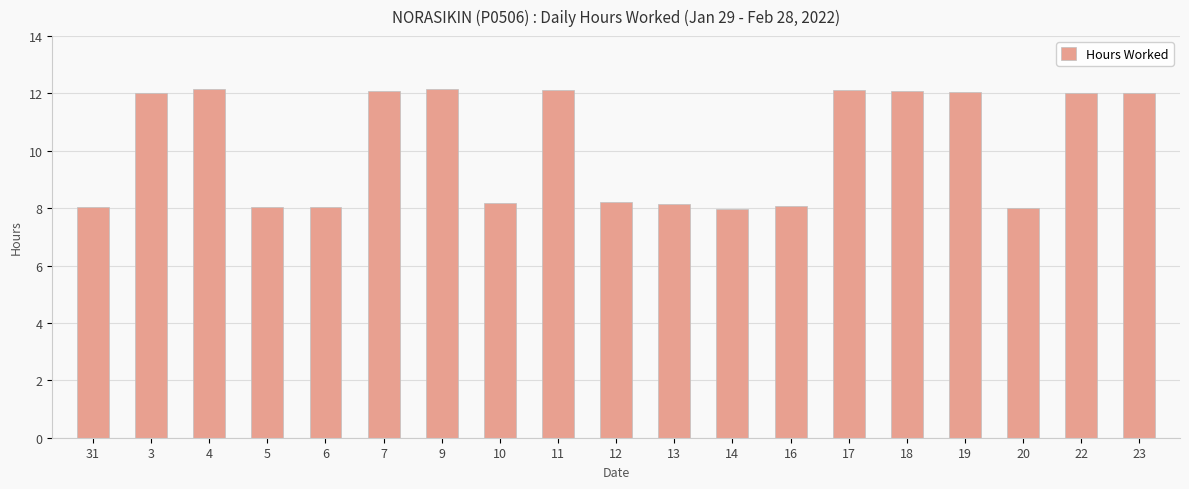

What is the change in value from 11 to 19?

-0.1